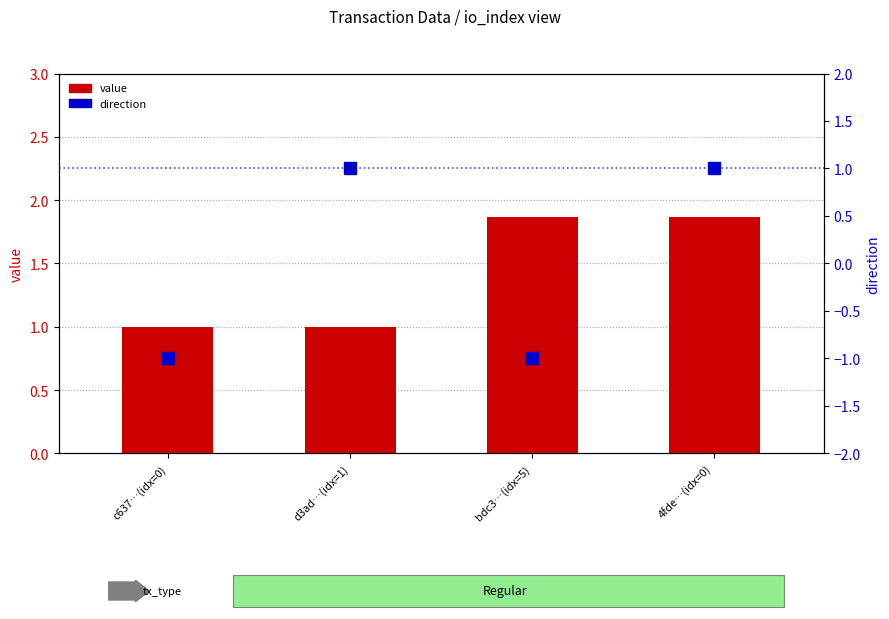

Between c637…(idx=0) and d3ad…(idx=1), which series saw the biggest shift?

direction